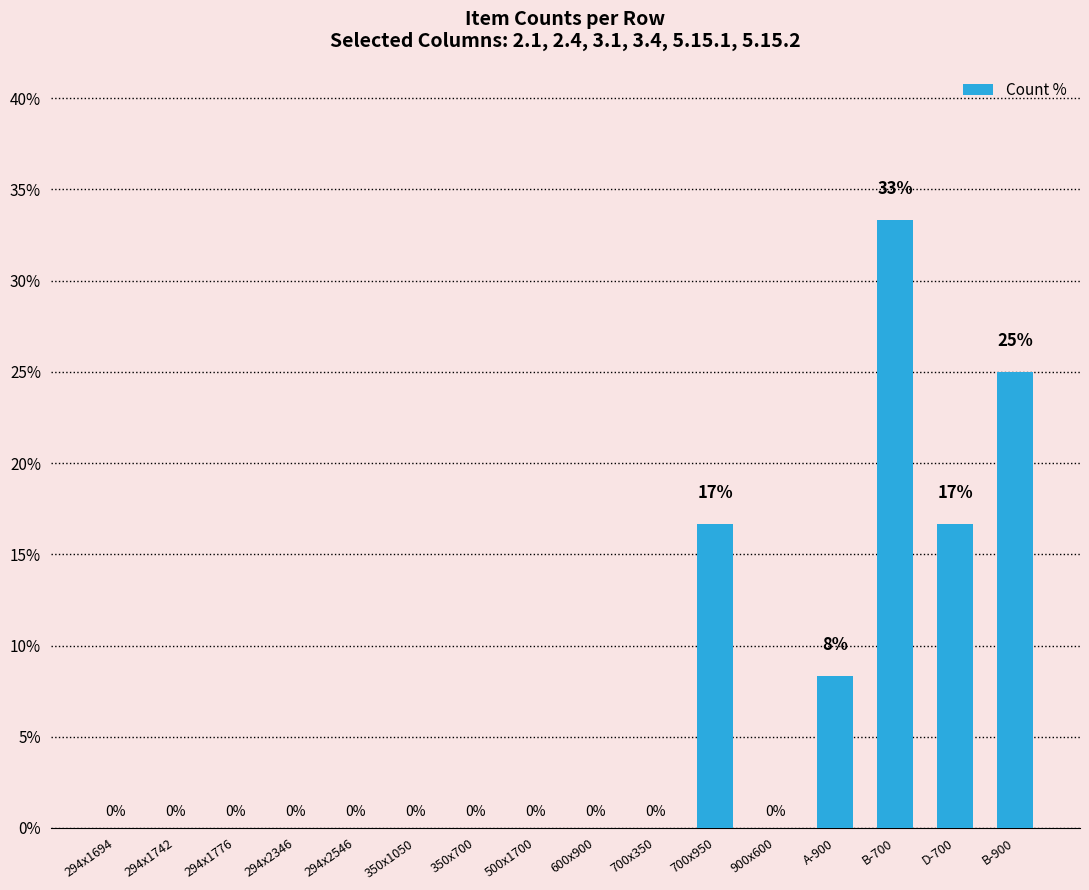

Between B-700 and A-900, which is larger?

B-700